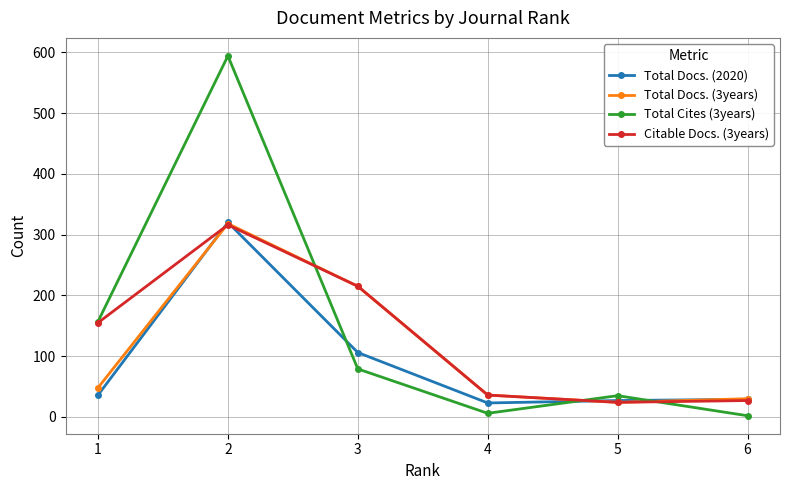

Which series has the widest spread of values?

Total Cites (3years)